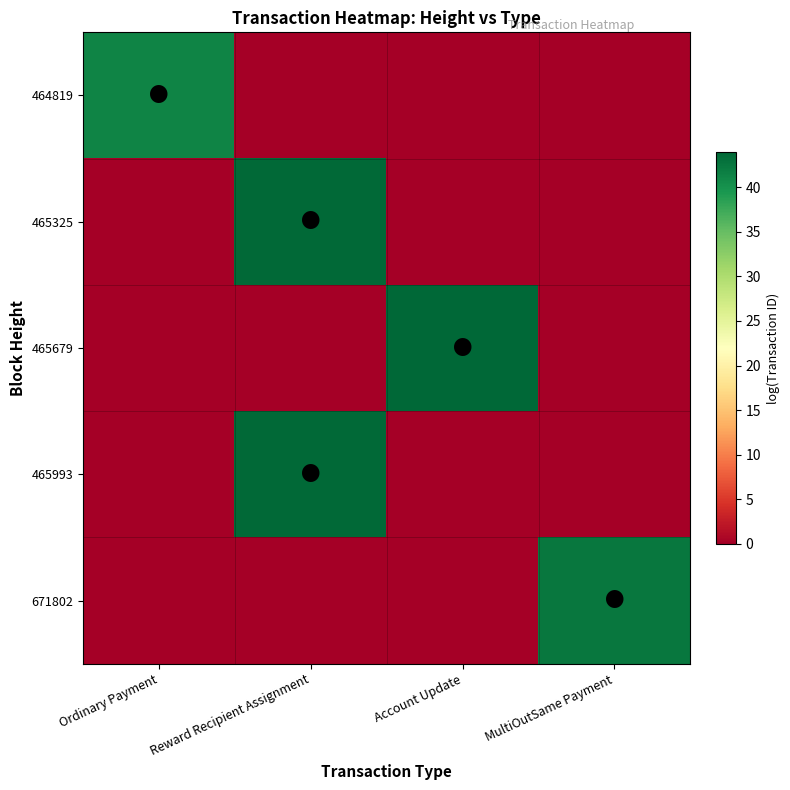

Reading right to left, transcribe all the data shown in this chart.

464819: MultiOutSame Payment=0.0	Account Update=0.0	Reward Recipient Assignment=0.0	Ordinary Payment=41.2
465325: MultiOutSame Payment=0.0	Account Update=0.0	Reward Recipient Assignment=43.7	Ordinary Payment=0.0
465679: MultiOutSame Payment=0.0	Account Update=43.9	Reward Recipient Assignment=0.0	Ordinary Payment=0.0
465993: MultiOutSame Payment=0.0	Account Update=0.0	Reward Recipient Assignment=43.7	Ordinary Payment=0.0
671802: MultiOutSame Payment=42.5	Account Update=0.0	Reward Recipient Assignment=0.0	Ordinary Payment=0.0